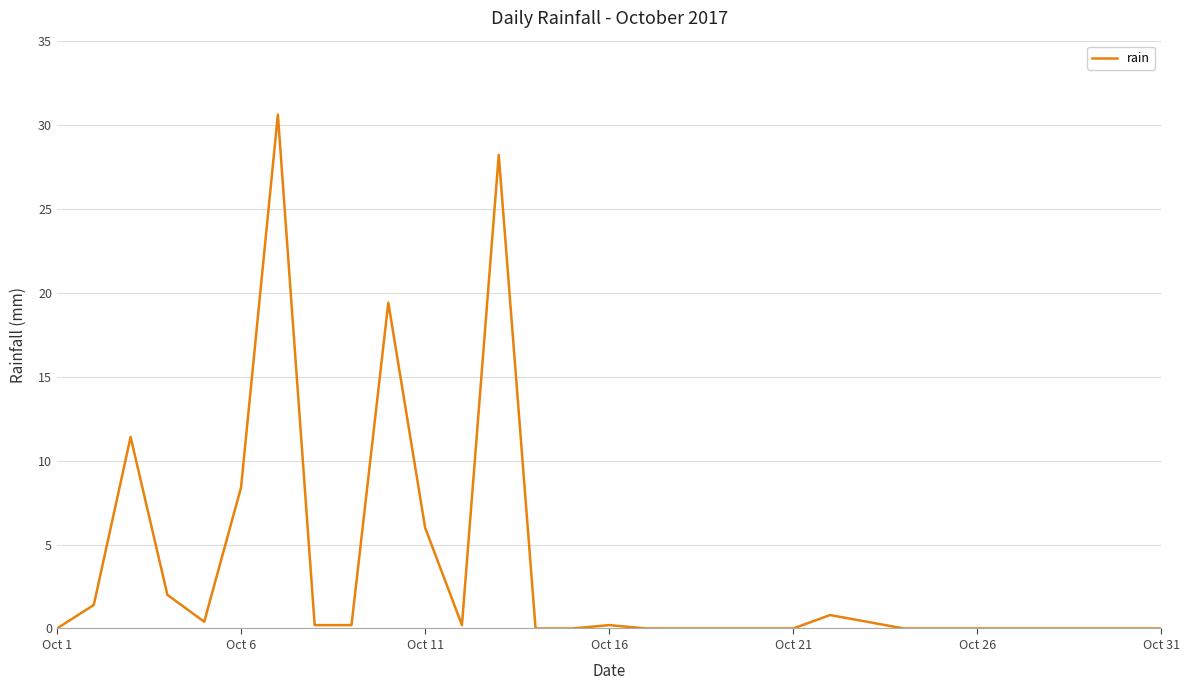

Does the chart display data point markers on the line(s)?

No